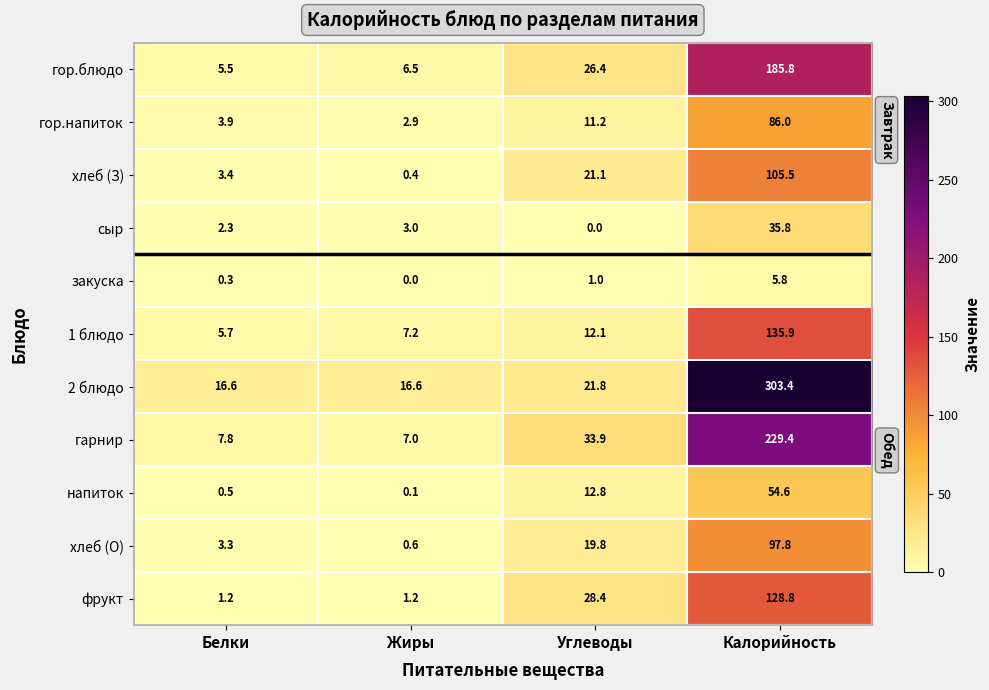

Is it true that 1 блюдо equals 18.1 at Углеводы?

False